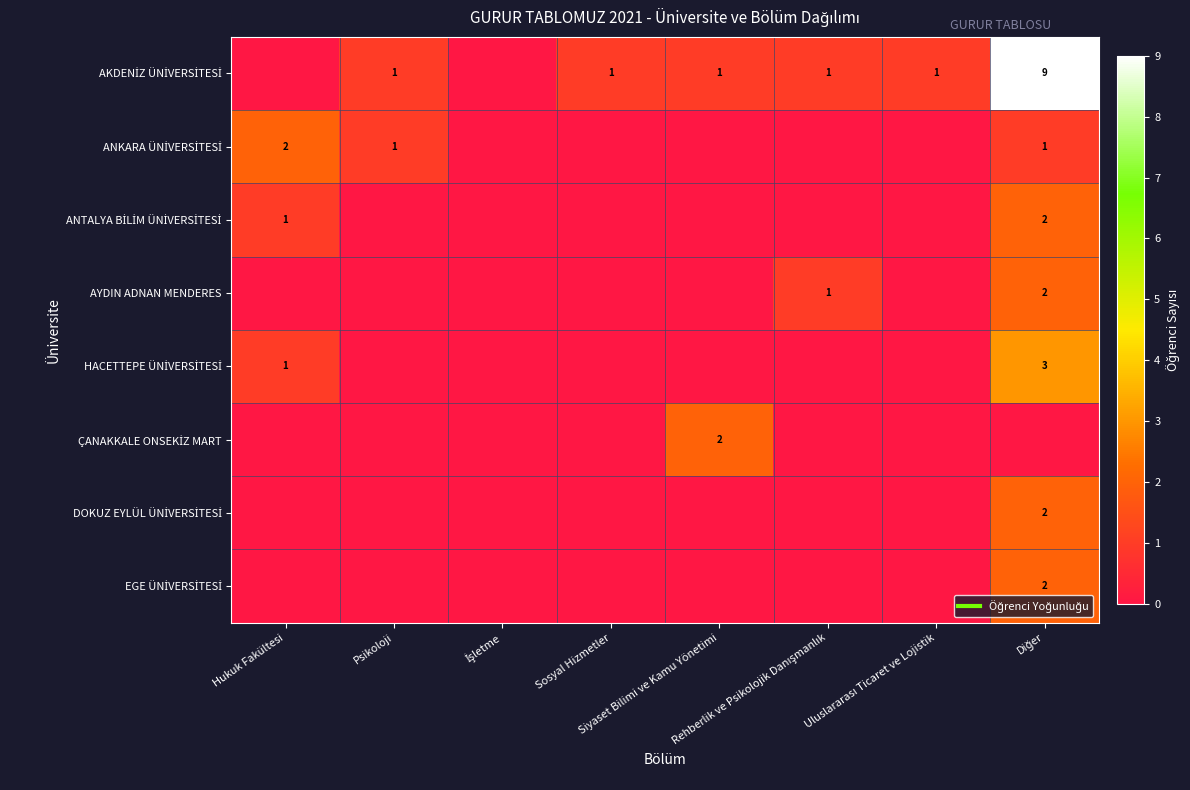

How many series are shown in this chart?

8